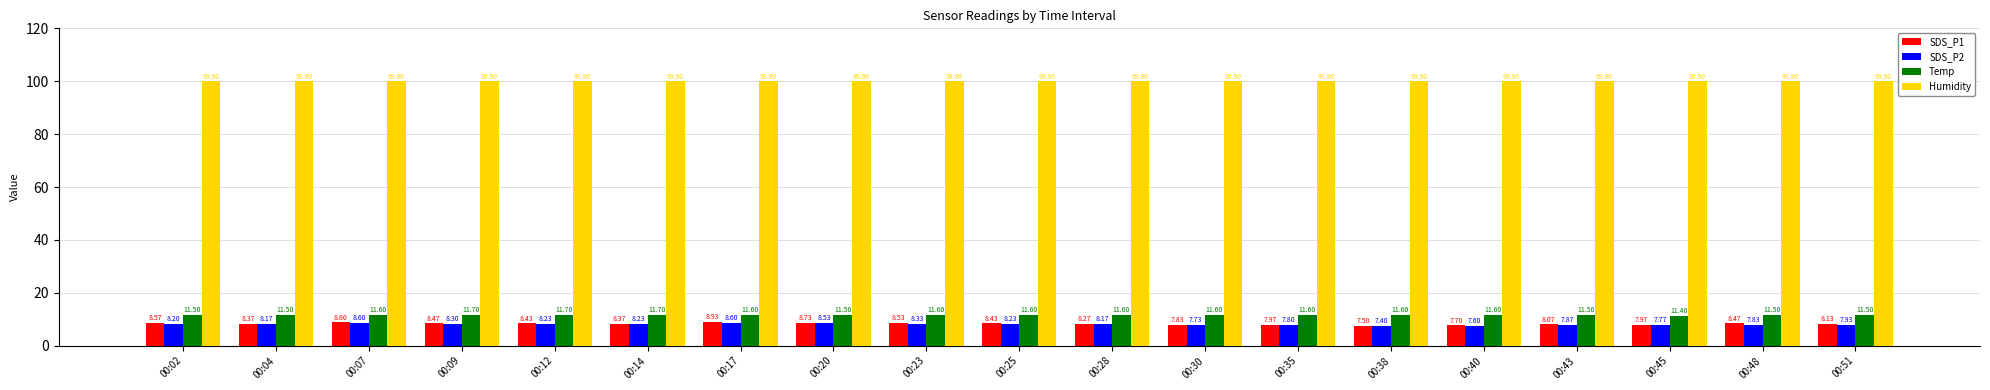

Which series has the largest range (max minus min)?

SDS_P1